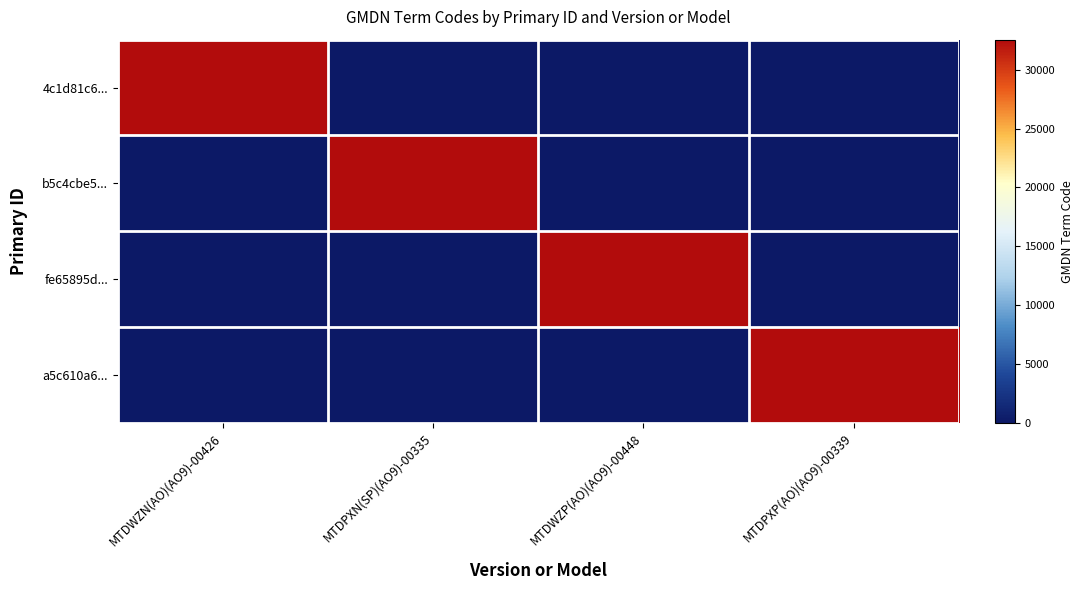

Reading left to right, list all the values displayed in this chart.

4c1d81c6...: MTDWZN(AO)(AO9)-00426=32556	MTDPXN(SP)(AO9)-00335=0	MTDWZP(AO)(AO9)-00448=0	MTDPXP(AO)(AO9)-00339=0
b5c4cbe5...: MTDWZN(AO)(AO9)-00426=0	MTDPXN(SP)(AO9)-00335=32556	MTDWZP(AO)(AO9)-00448=0	MTDPXP(AO)(AO9)-00339=0
fe65895d...: MTDWZN(AO)(AO9)-00426=0	MTDPXN(SP)(AO9)-00335=0	MTDWZP(AO)(AO9)-00448=32556	MTDPXP(AO)(AO9)-00339=0
a5c610a6...: MTDWZN(AO)(AO9)-00426=0	MTDPXN(SP)(AO9)-00335=0	MTDWZP(AO)(AO9)-00448=0	MTDPXP(AO)(AO9)-00339=32556